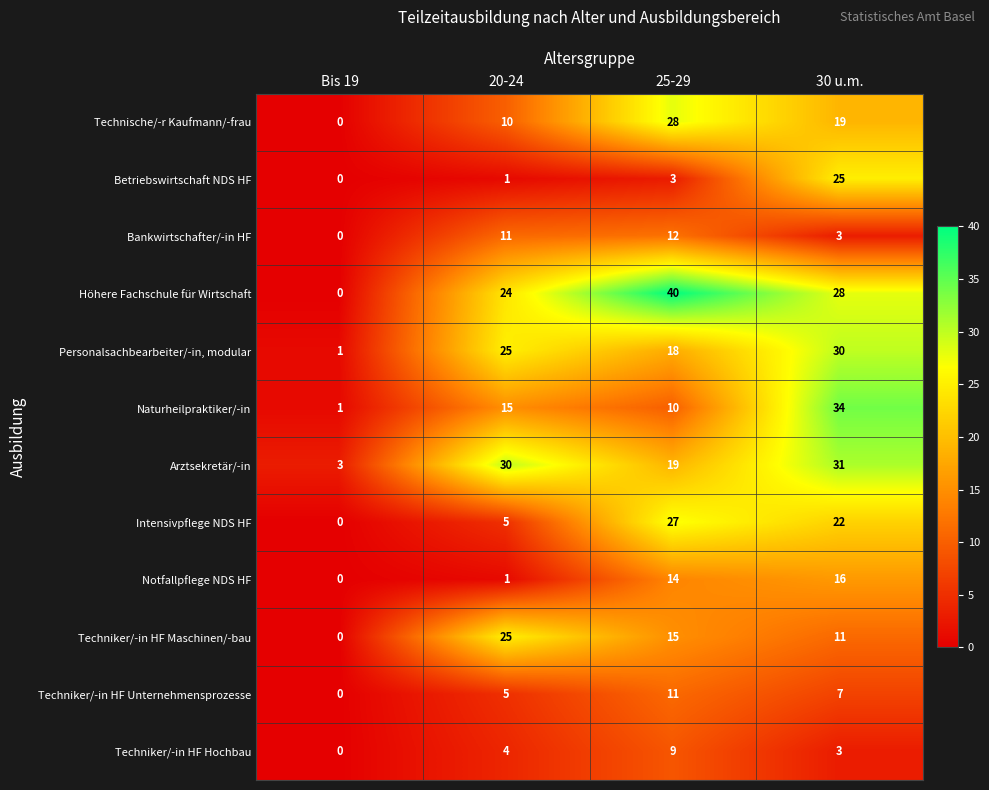

What is the sum of the Bankwirtschafter/-in HF values at 30 u.m. and 20-24?

14